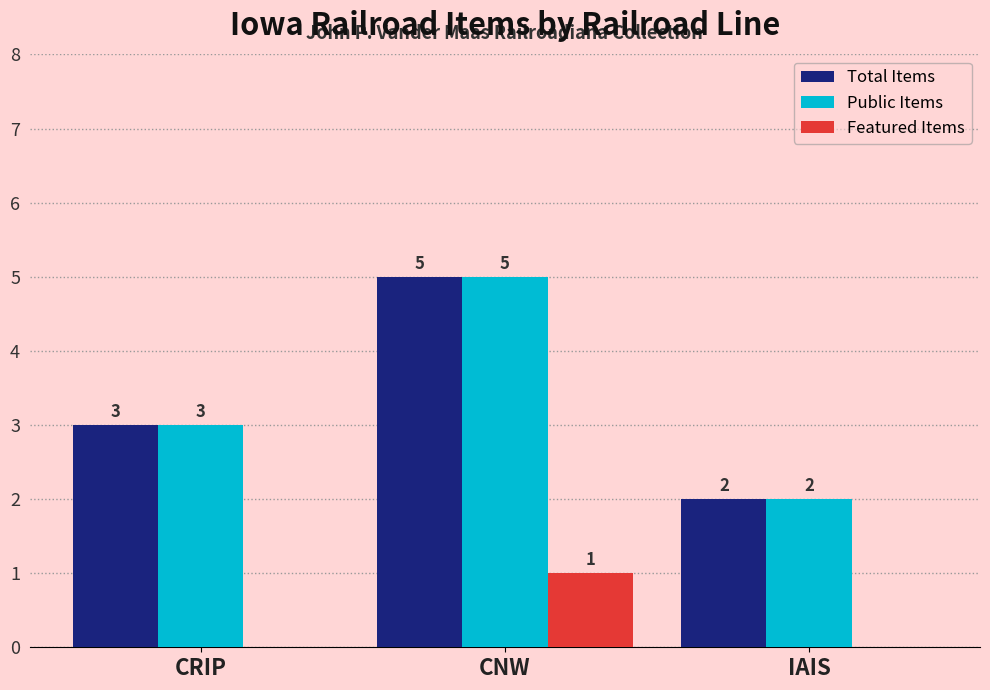

Is the value of Featured Items at IAIS greater than the value of Public Items at CRIP?

No